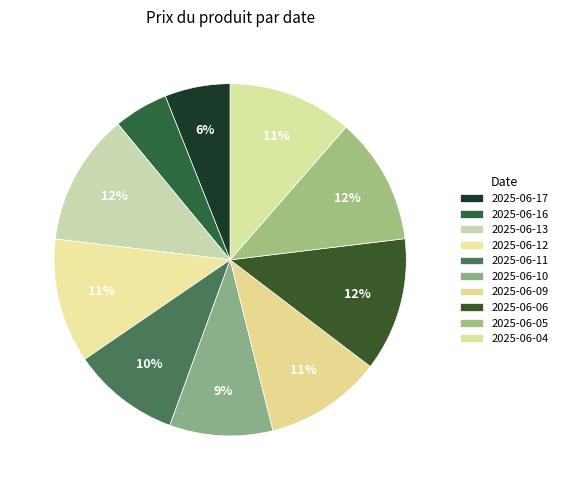

Which category has the biggest portion of the pie?

2025-06-06